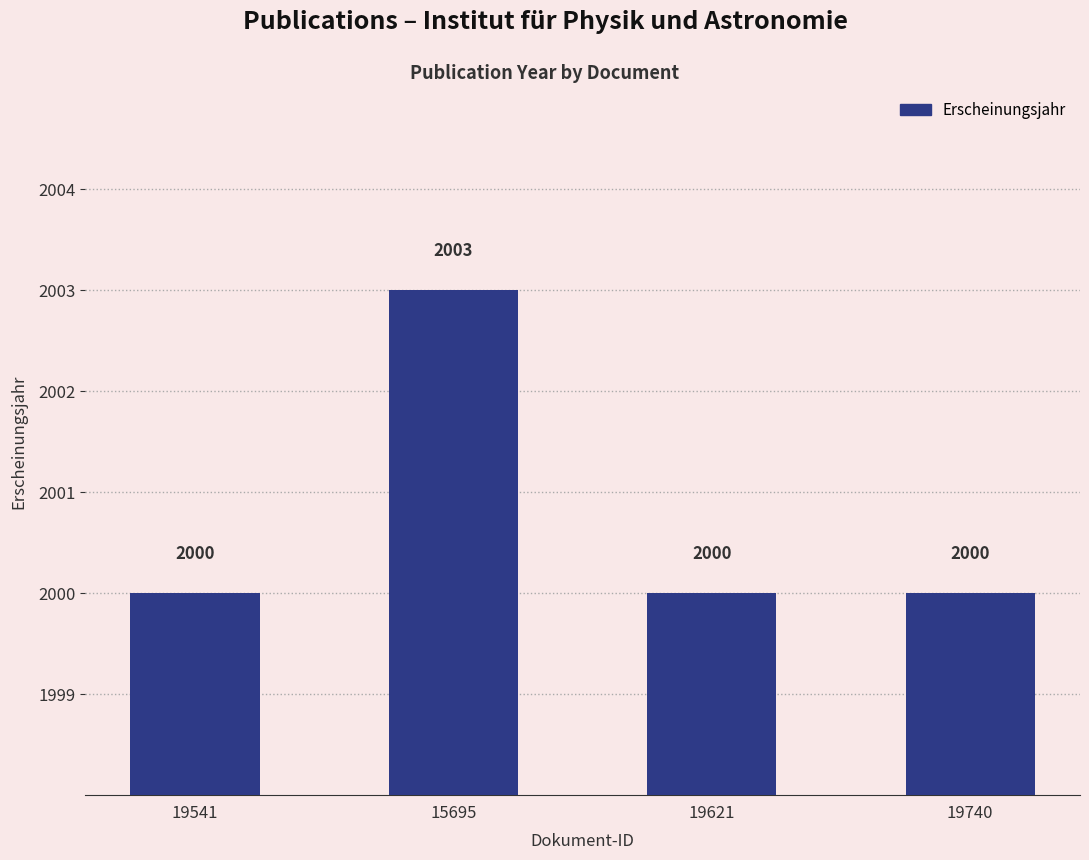

What is the sum of the values at 15695 and 19541?

4003